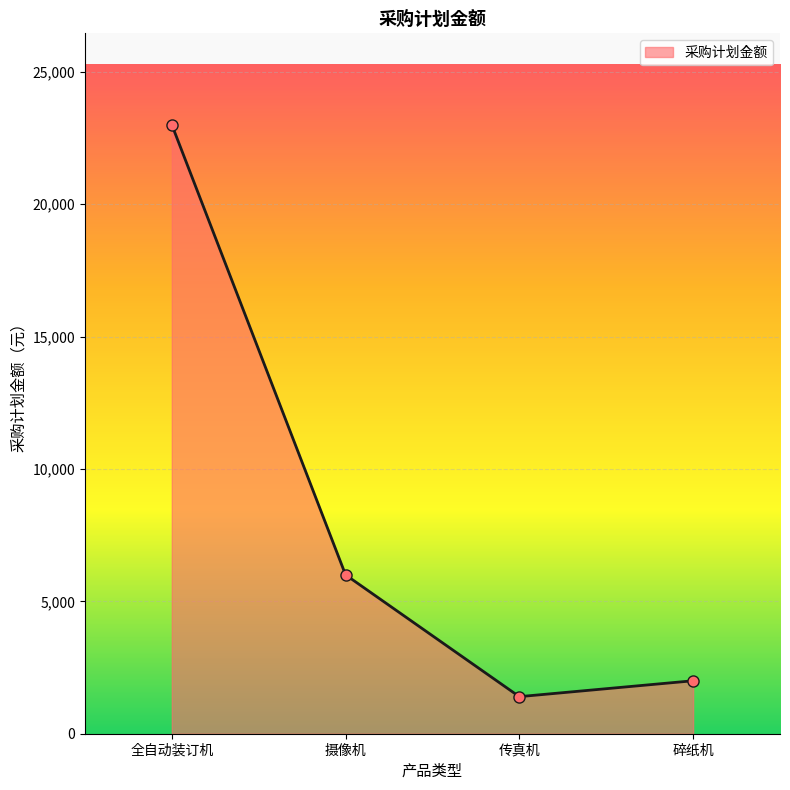

The value at 摄像机 is 6000. True or false?

True